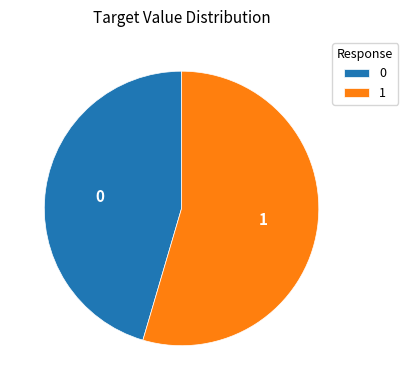

Is there a majority slice in this chart?

Yes